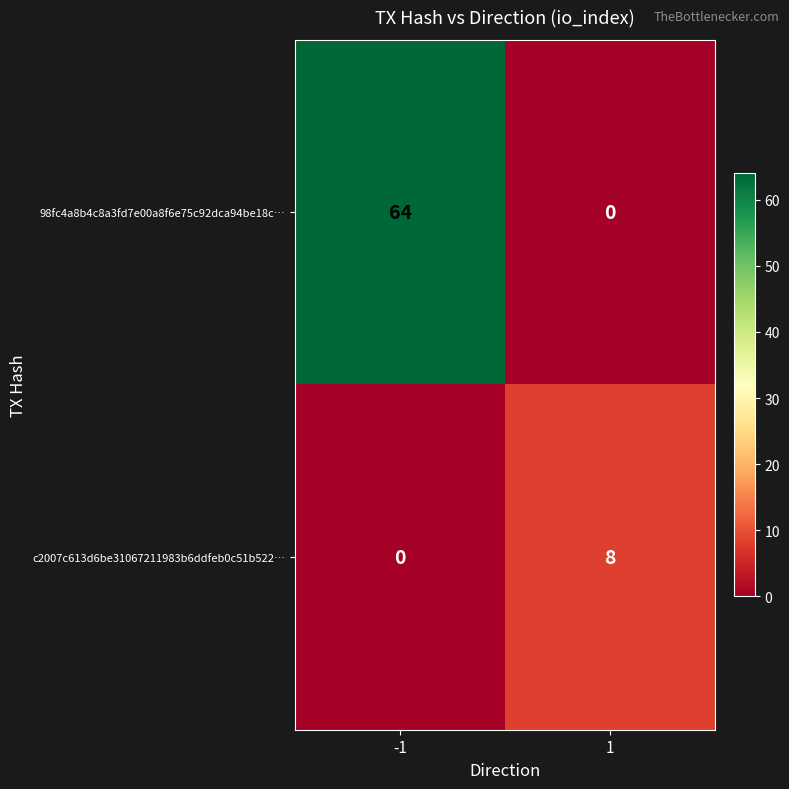

The 98fc4a8b4c8a3fd7e00a8f6e75c92dca94be18c… series shows -28 at 1. True or false?

False